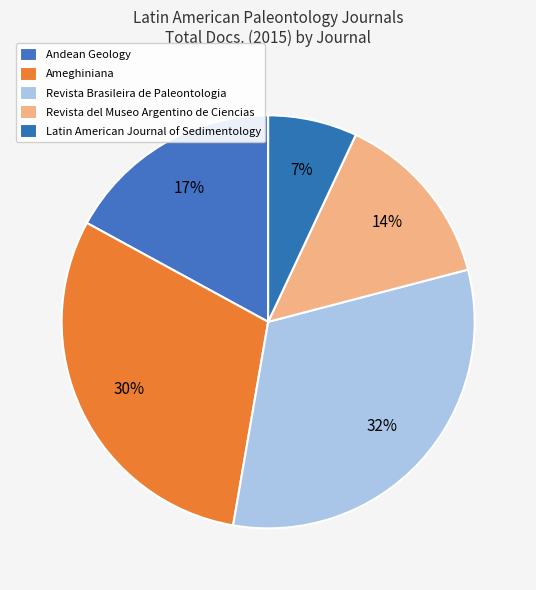

To the nearest percent, what portion does Latin American Journal of Sedimentology represent?

7%